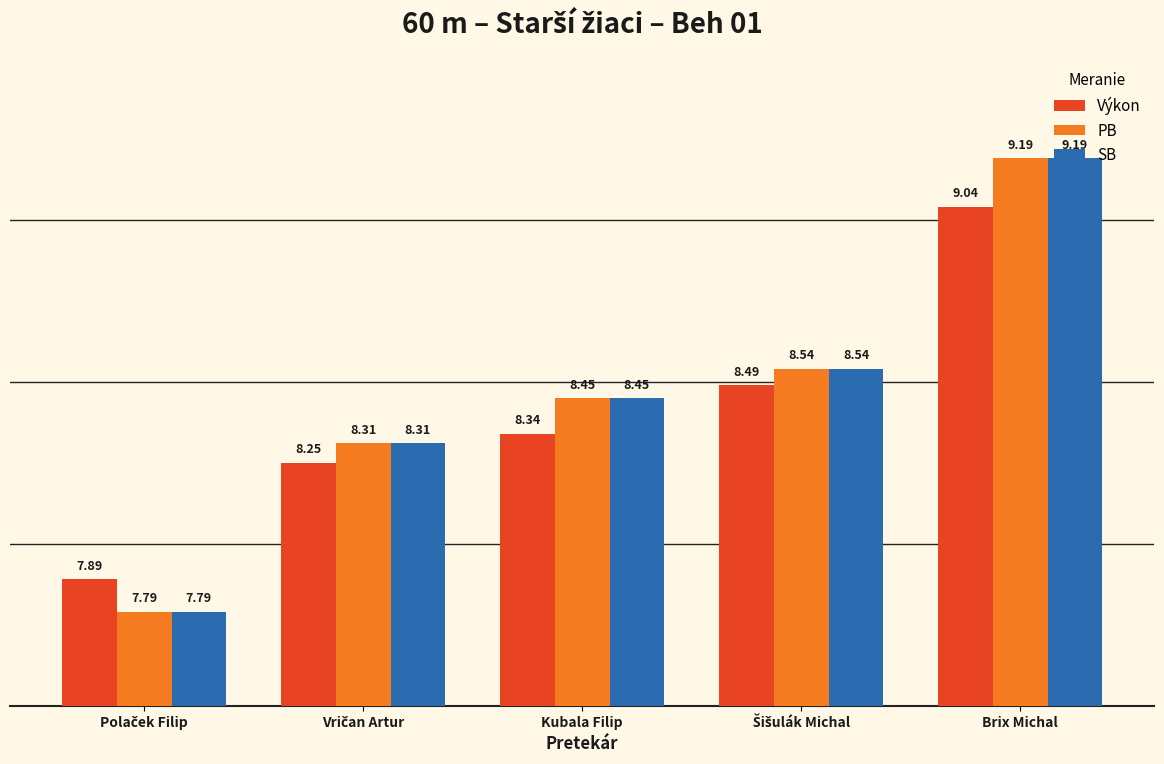

Which category has the highest value in the SB series?

Brix Michal